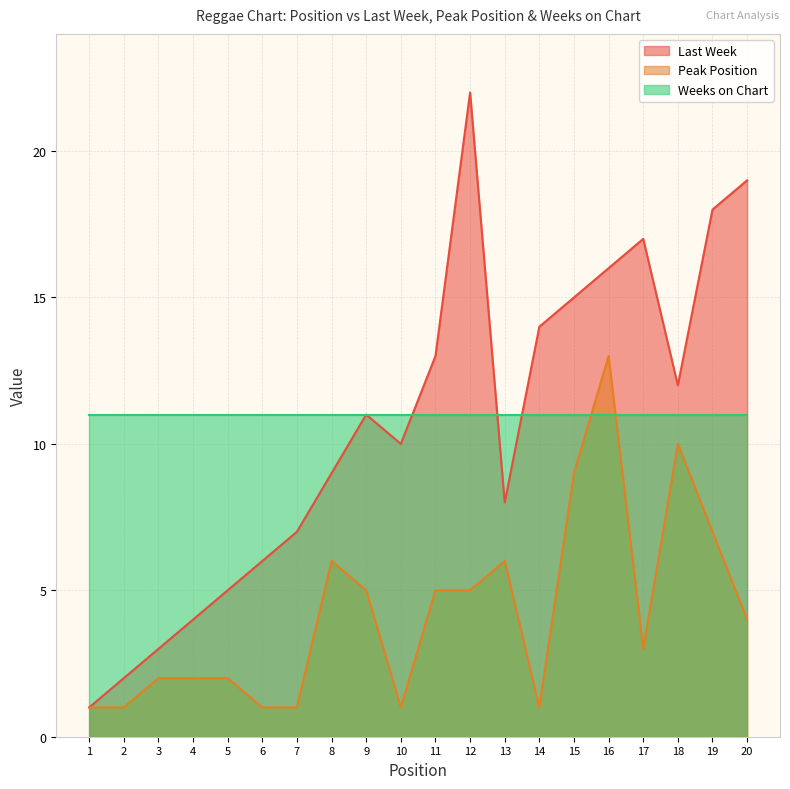

What is the difference between the Peak Position values at 15 and 17?

6